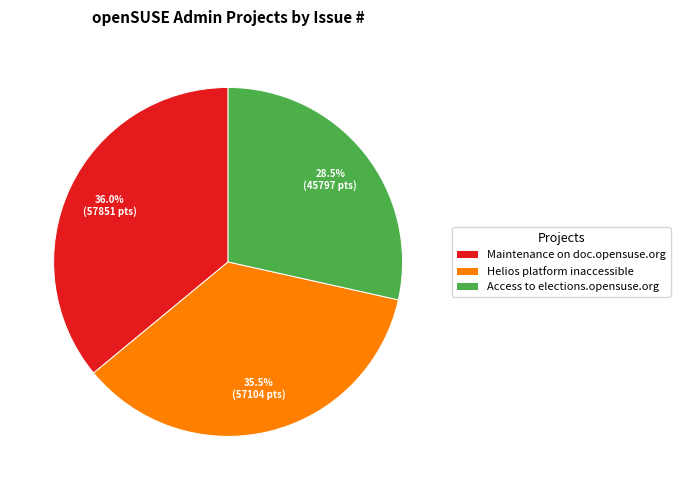

Between Maintenance on doc.opensuse.org and Access to elections.opensuse.org, which is larger?

Maintenance on doc.opensuse.org